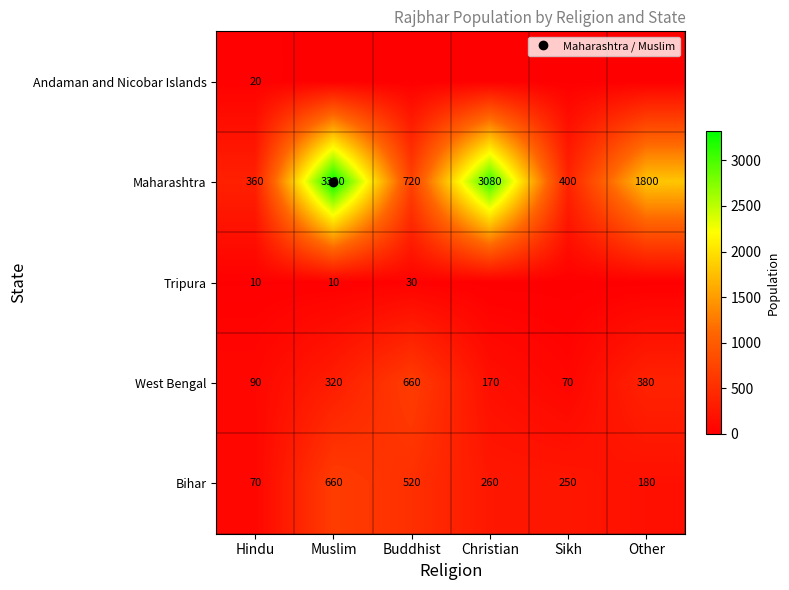

What is the difference between the highest and lowest values at Buddhist?

720